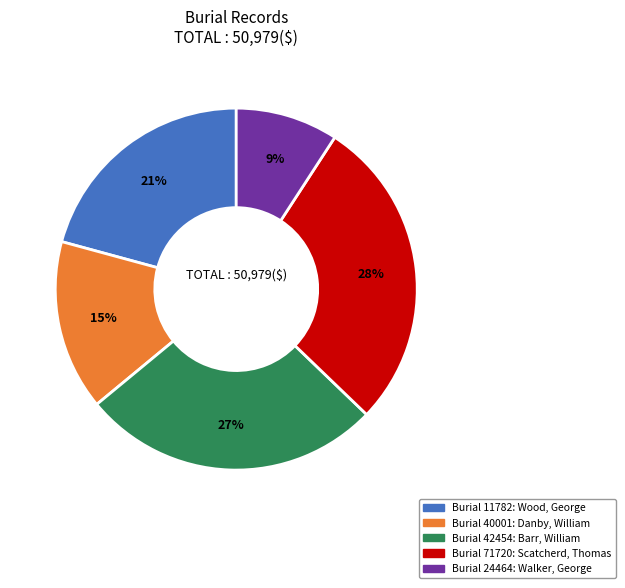

The Burial 42454: Barr, William slice represents 27% of the pie. True or false?

True